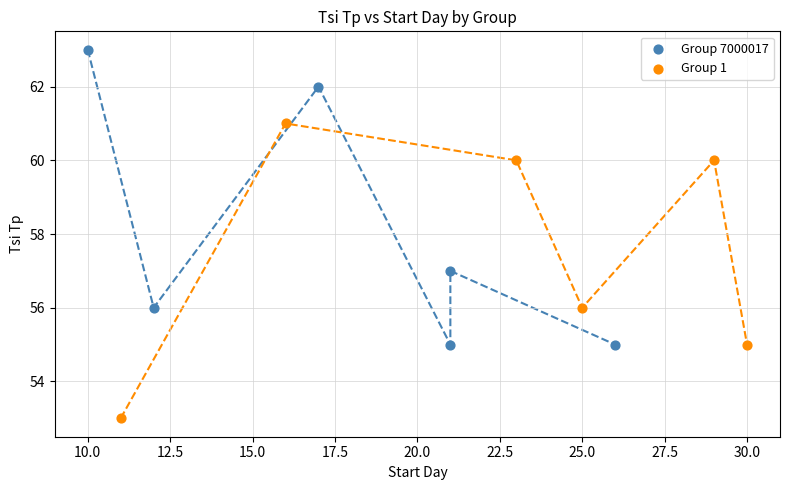

Which series reaches the minimum Y coordinate?

Group 1